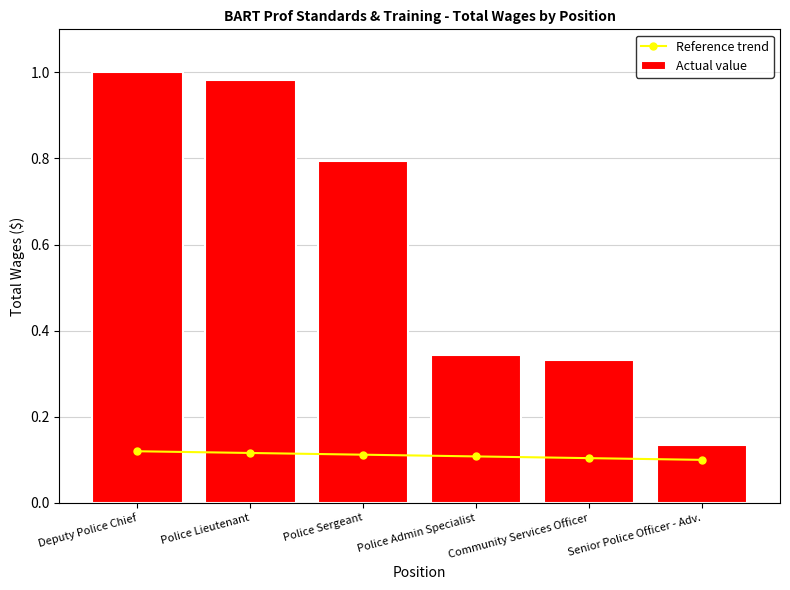

Rank the series by their average value, from highest to lowest.

Actual value, Reference trend